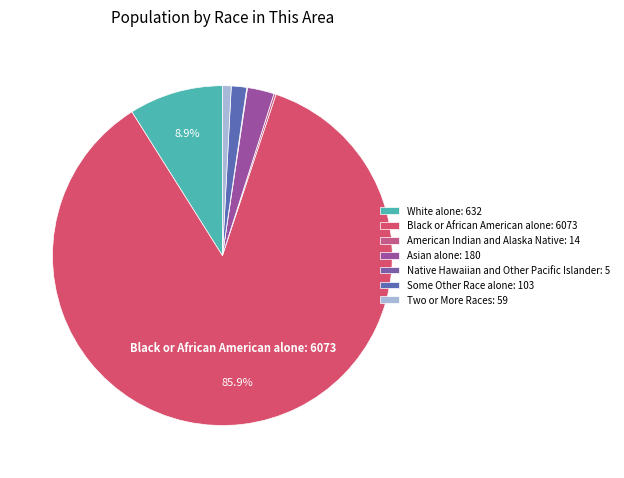

True or false: American Indian and Alaska Native accounts for 0% of the total.

True